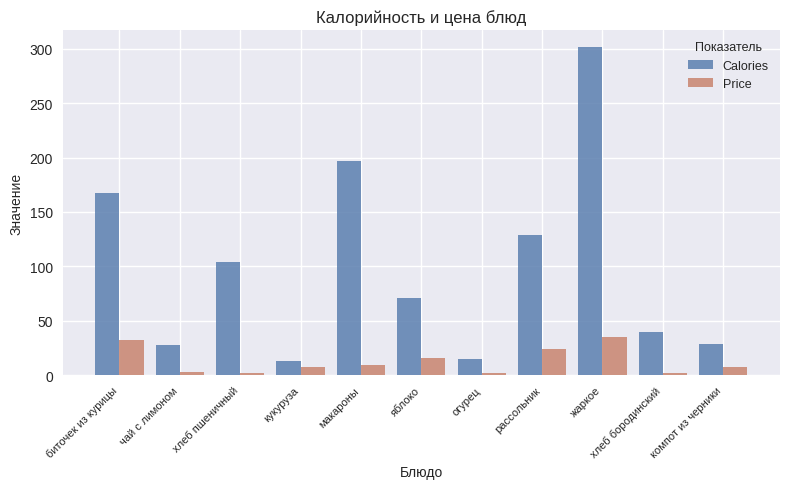

What value does the Calories series have at компот из черники?

29.0